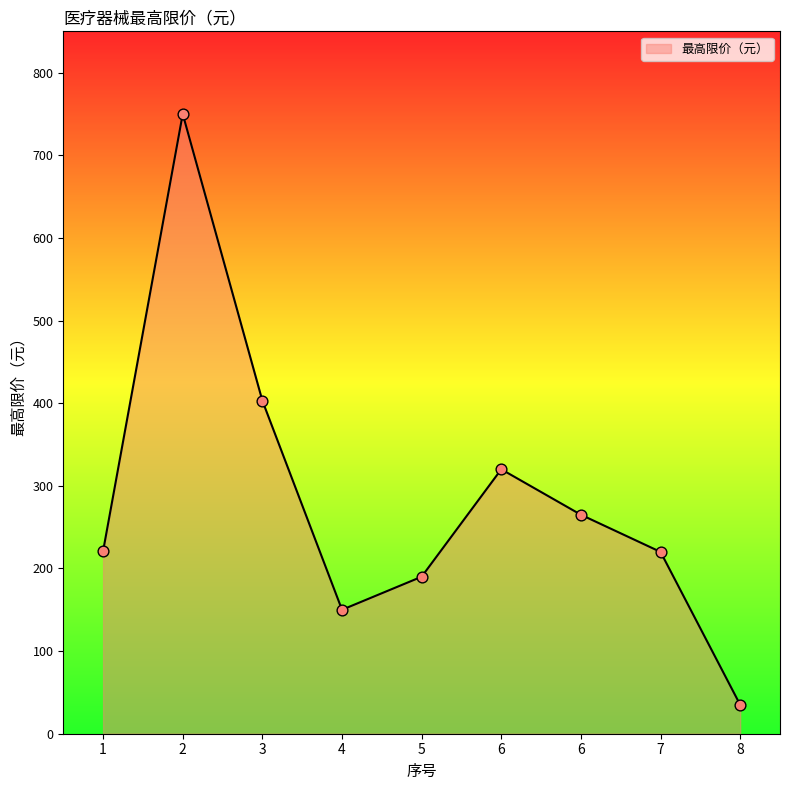

Which has a higher value, 4 or 5?

5